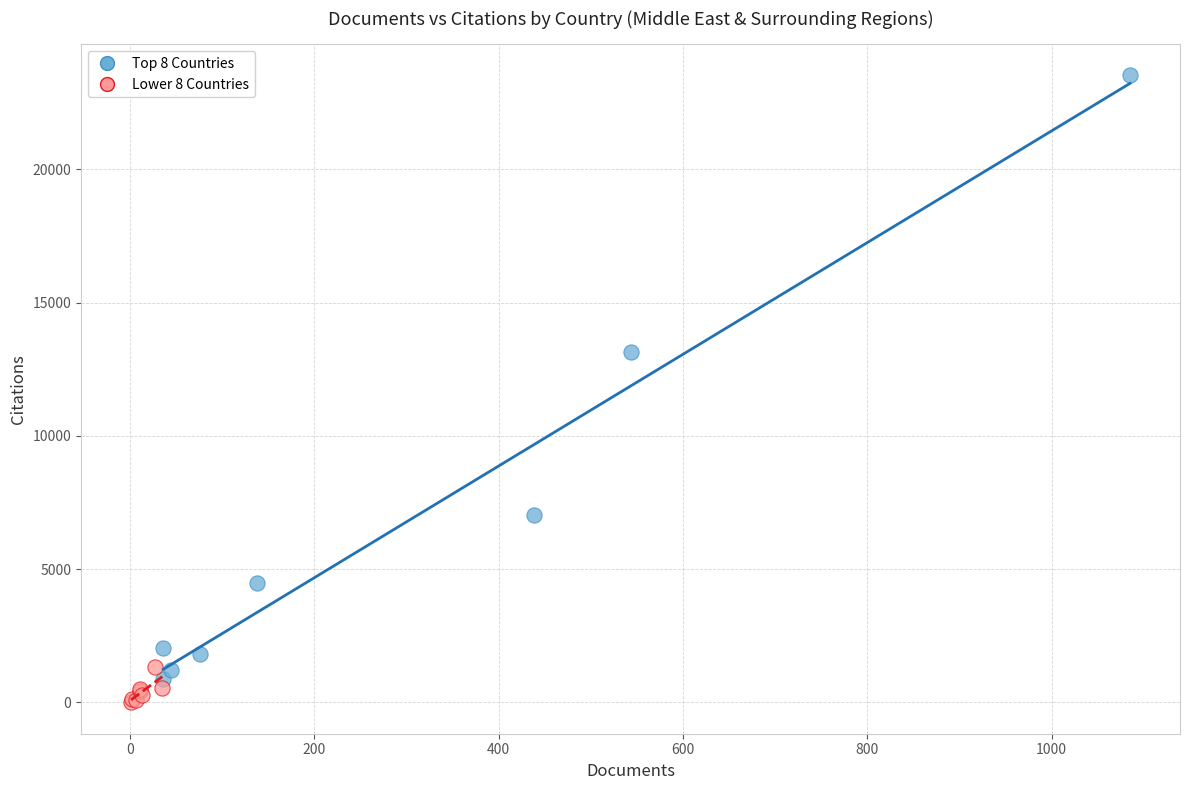

Which series has the largest Y range (max minus min)?

Top 8 Countries